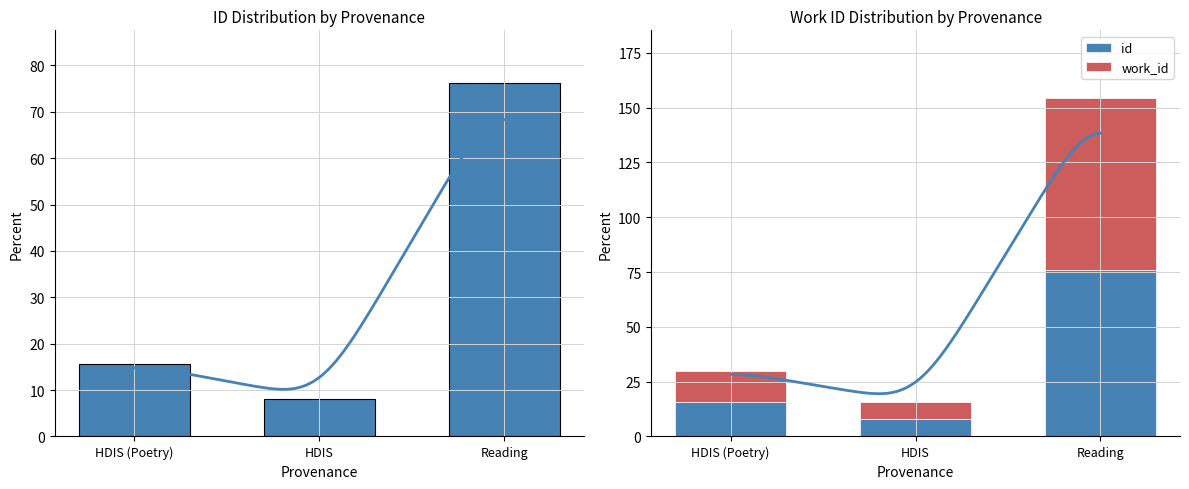

Between HDIS (Poetry) and HDIS, which series saw the biggest shift?

id